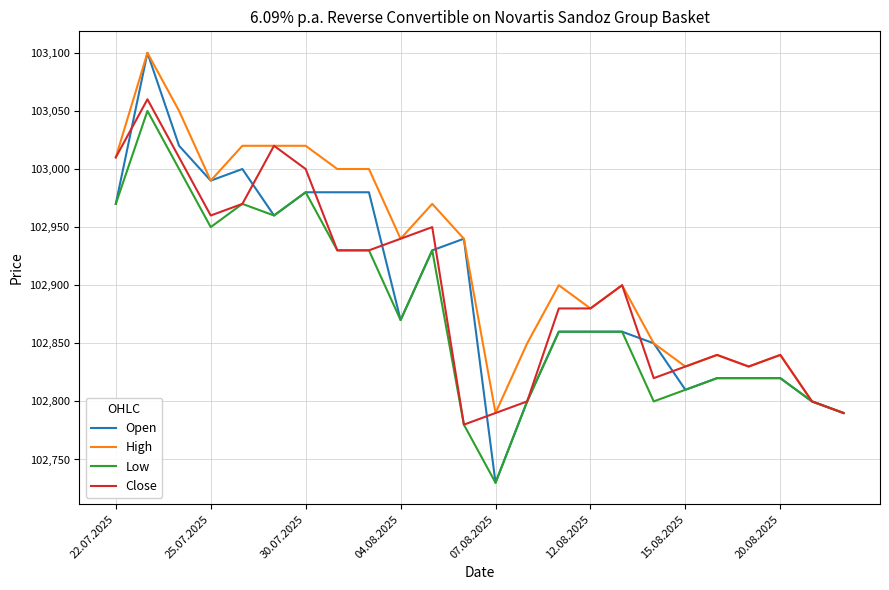

What is the minimum value for High?

102790